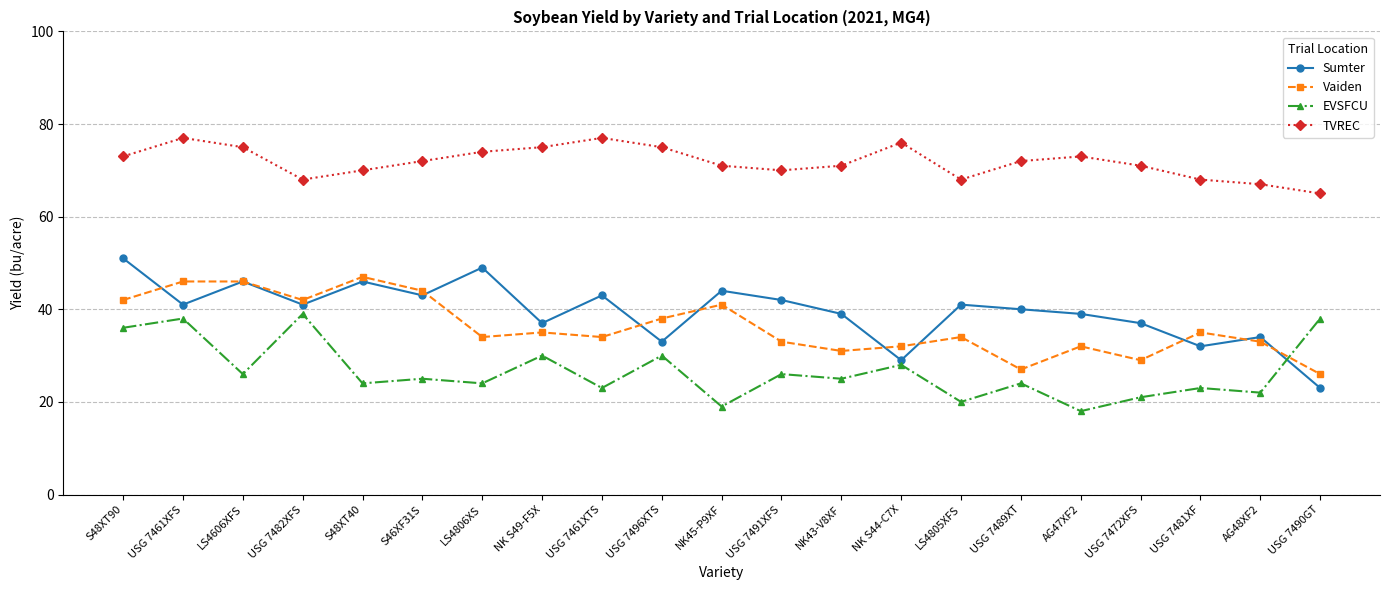

Where is the first local maximum for Sumter?

LS4606XFS